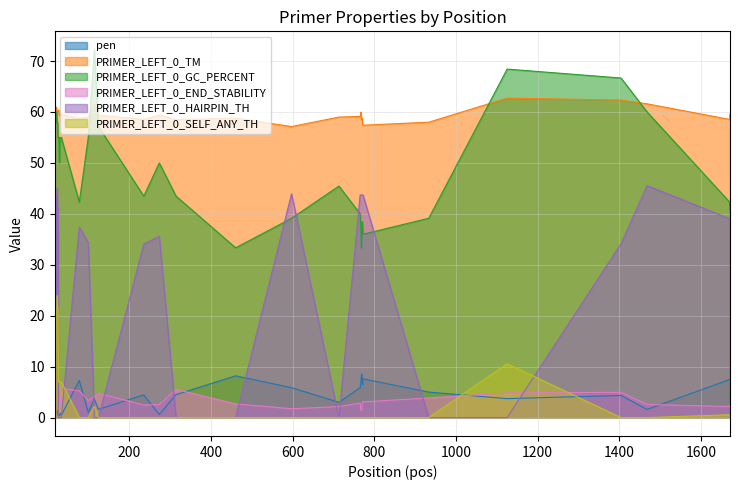

What is the highest value of the PRIMER_LEFT_0_GC_PERCENT series?

72.2